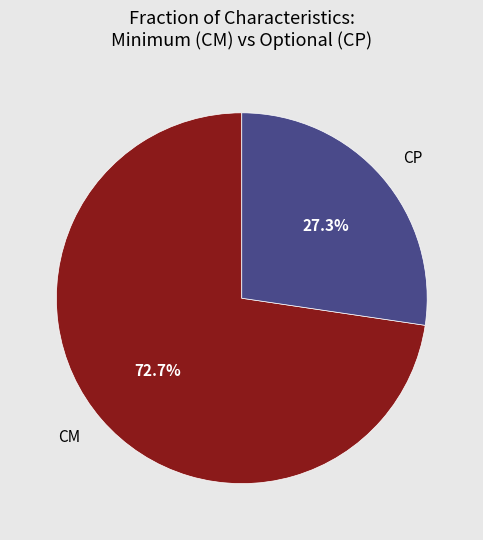

Combined, do CM and CP account for over 50%?

Yes